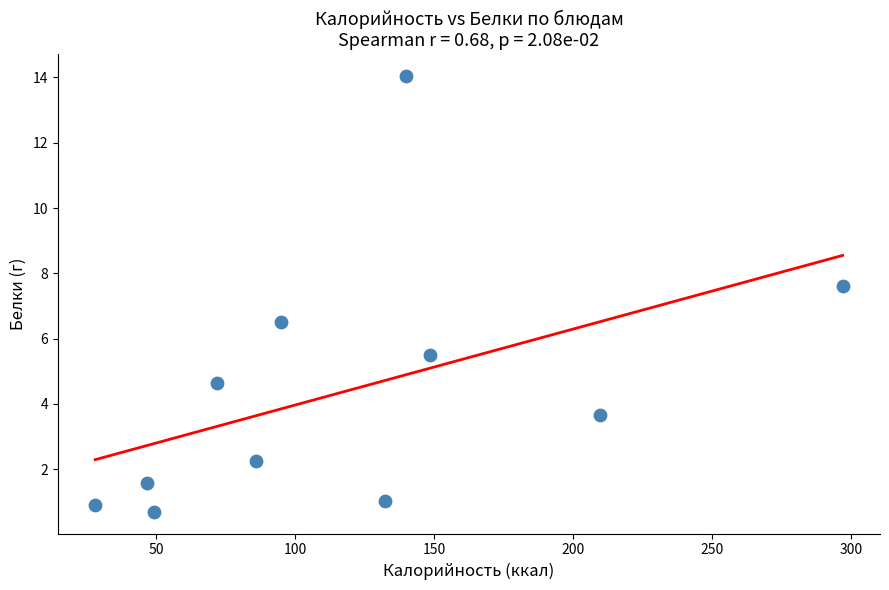

What is the range of Y values (max minus min)?

13.3